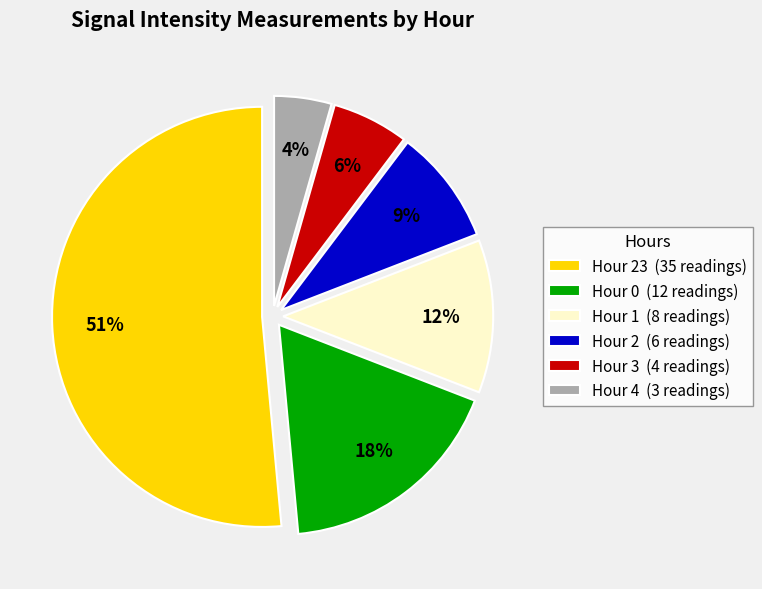

Which slice is the largest?

Hour 23 (35 readings)